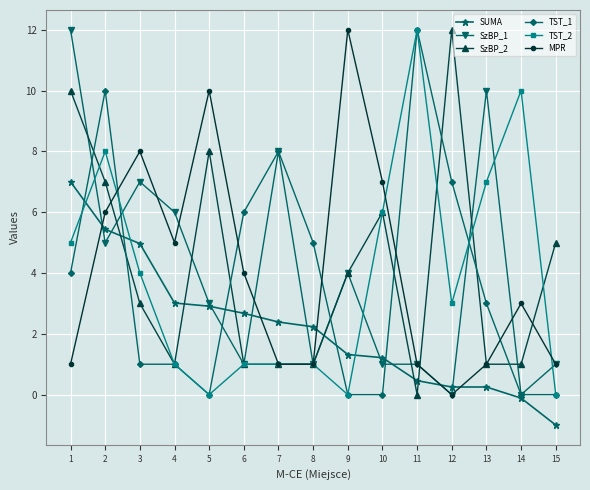

What is the value of the SzBP_1 point at the 4th from the left?

6.0